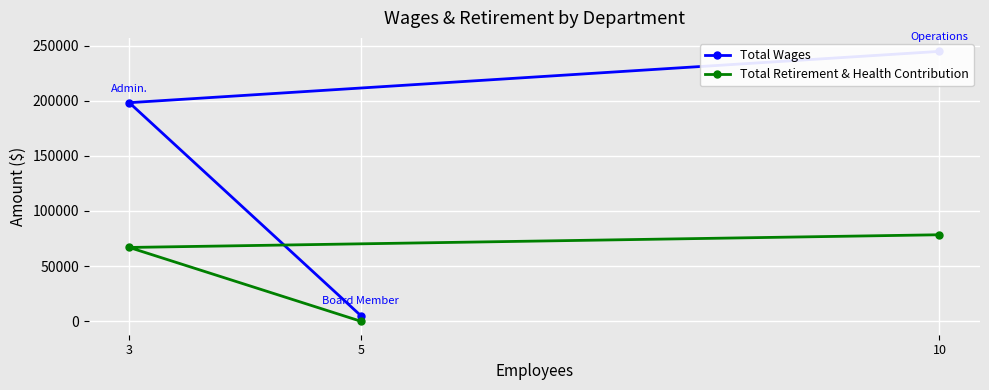

Rank the series by their average value, from lowest to highest.

Total Retirement & Health Contribution, Total Wages